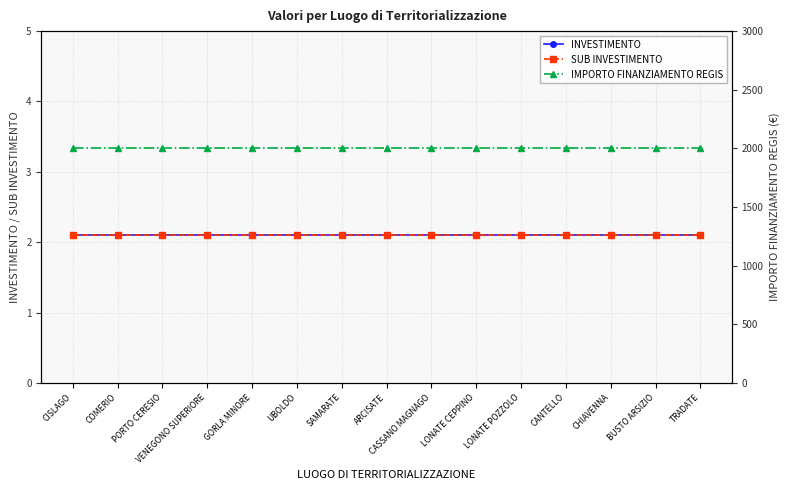

Which has a higher value, SAMARATE or CASSANO MAGNAGO?

SAMARATE